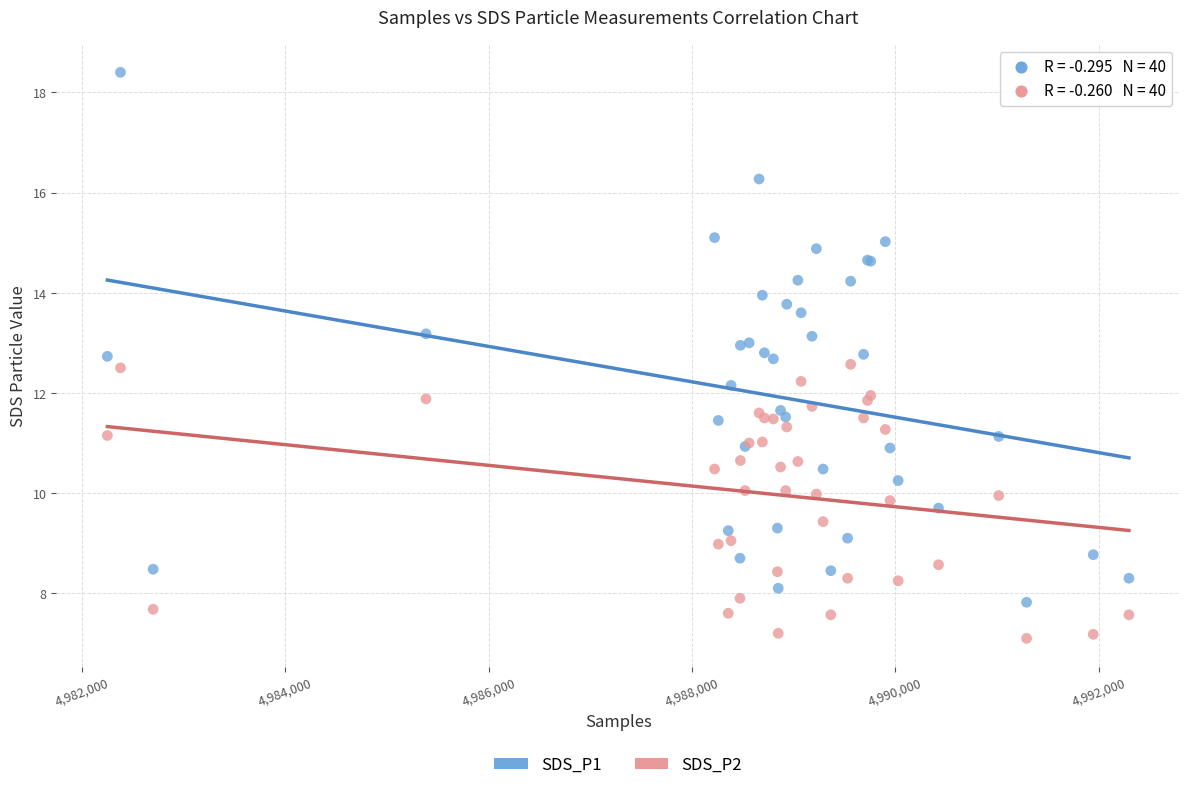

Which series contains the highest Y value?

SDS_P1